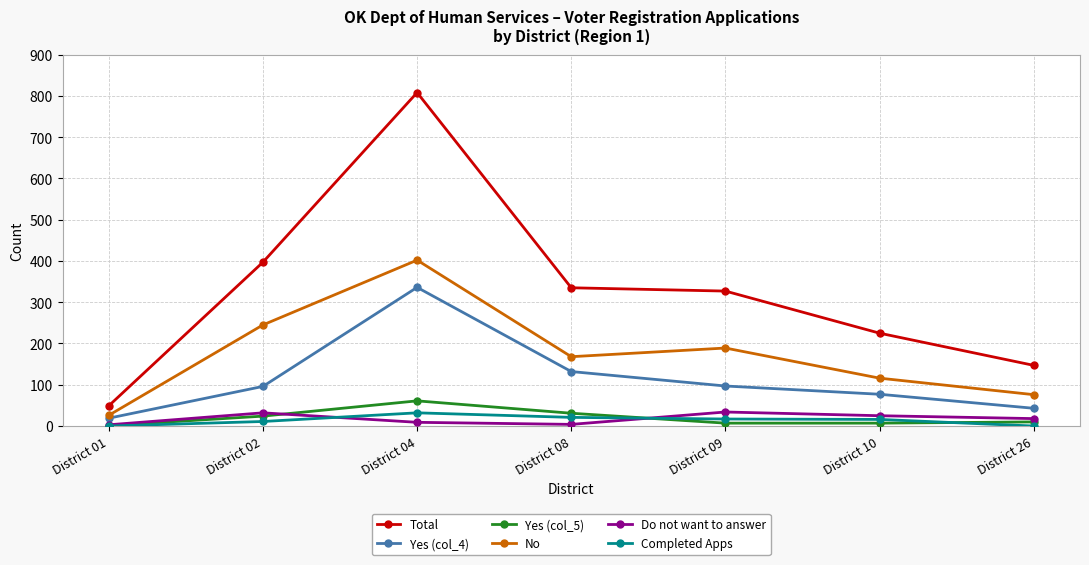

What is the sum of all Total values?

2288